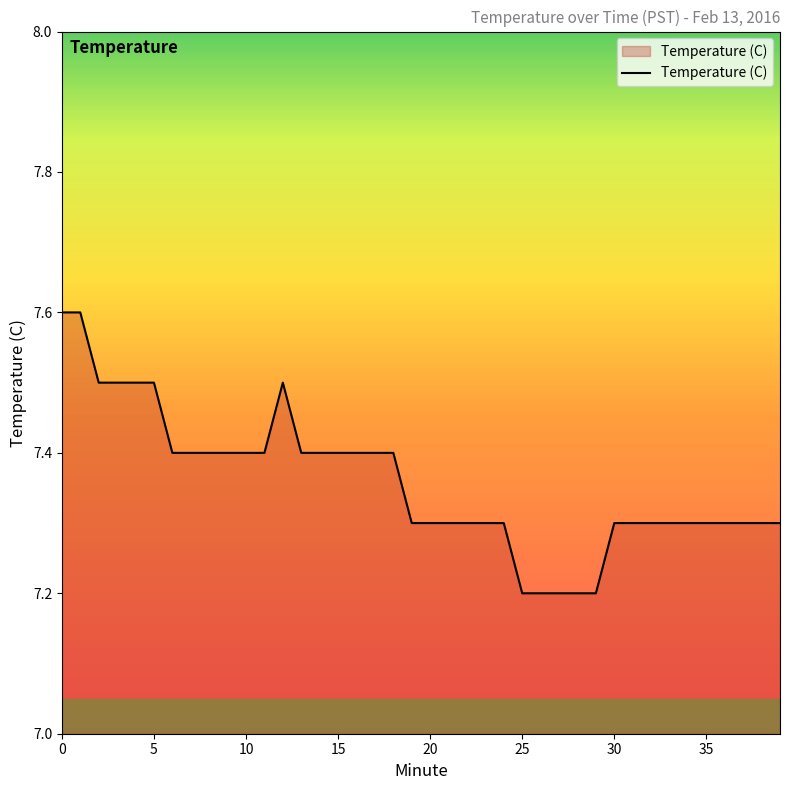

What is the difference between the maximum and minimum values?

0.4